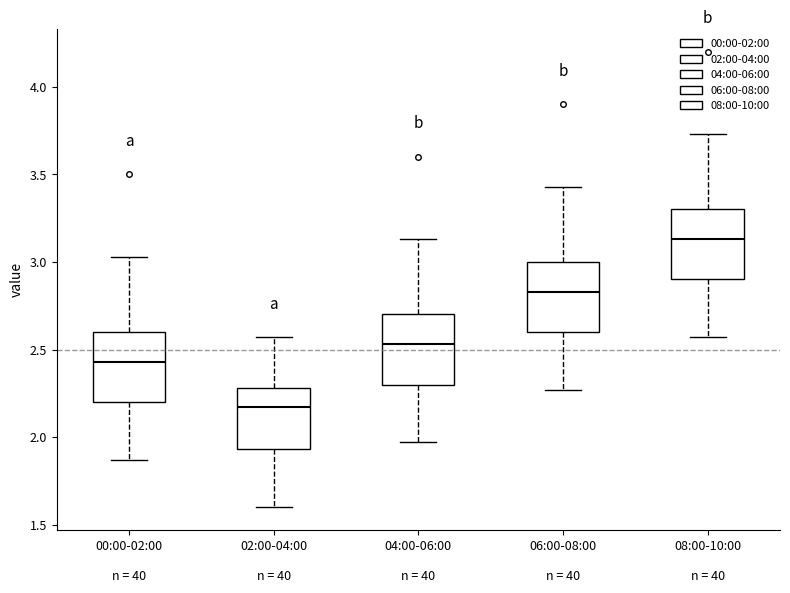

Reading left to right, read every box against the y-axis: the position of its median line, the range the box covers, and the ends of its whiskers. The values are not printed on the chart, so give them approximately, as read against the axis.

00:00-02:00: median 2.45, box 2.20 to 2.60, whiskers 1.85 to 3.05
02:00-04:00: median 2.15, box 1.95 to 2.30, whiskers 1.60 to 2.55
04:00-06:00: median 2.55, box 2.30 to 2.70, whiskers 1.95 to 3.15
06:00-08:00: median 2.85, box 2.60 to 3.00, whiskers 2.25 to 3.45
08:00-10:00: median 3.15, box 2.90 to 3.30, whiskers 2.55 to 3.75